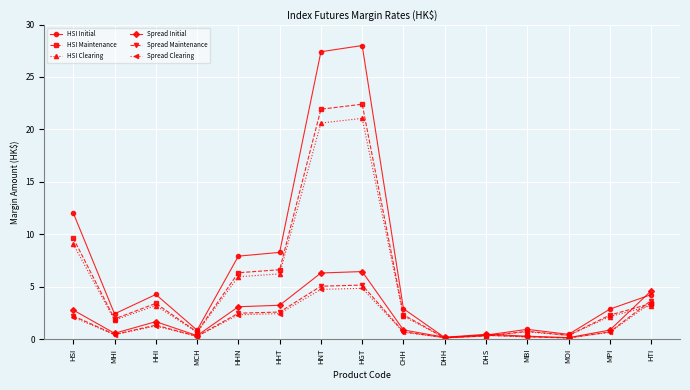

What position from the left is HGT?

8